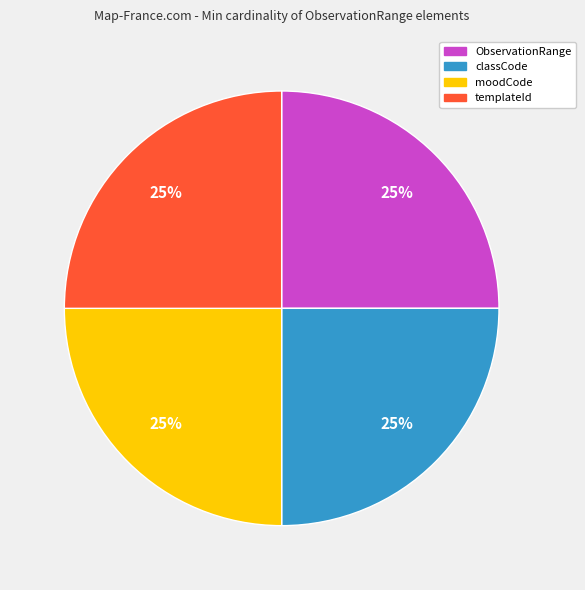

Is there a majority slice in this chart?

No